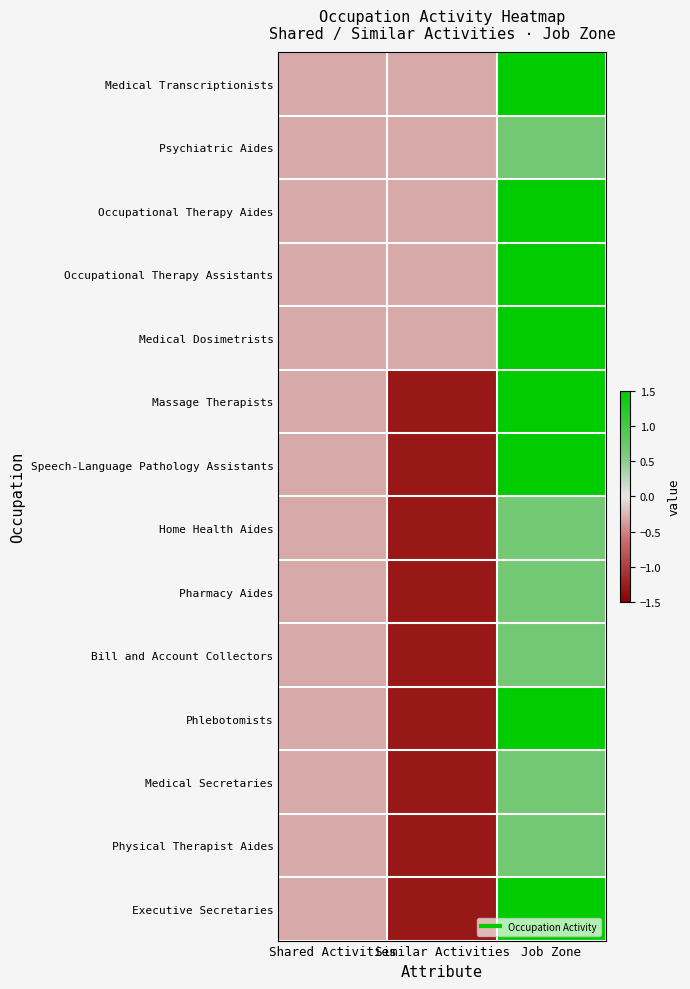

At how many categories does at least one series exceed 1?

1